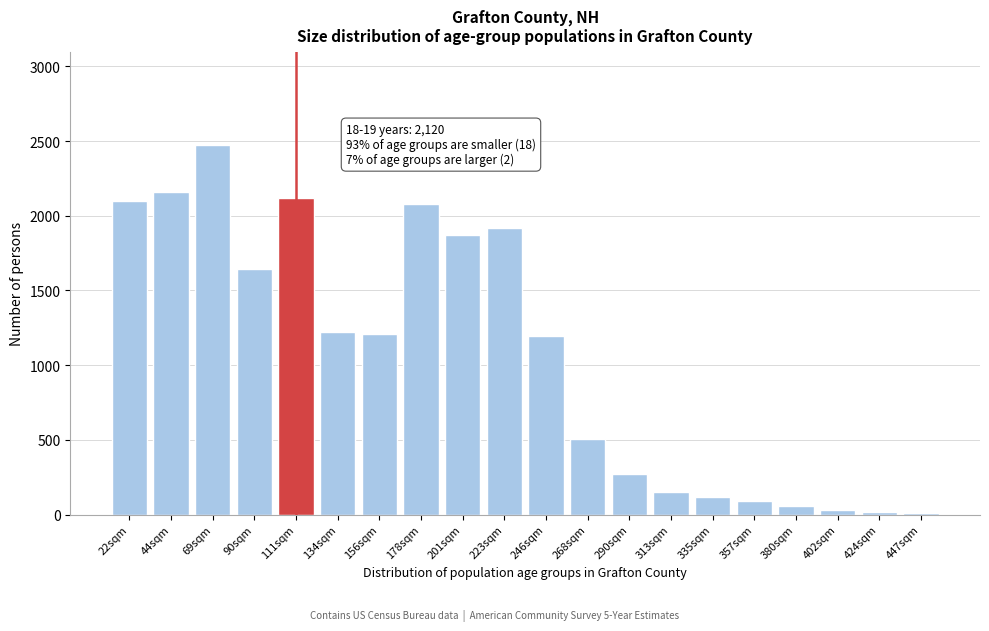

What is the difference between the maximum and minimum values?

2466